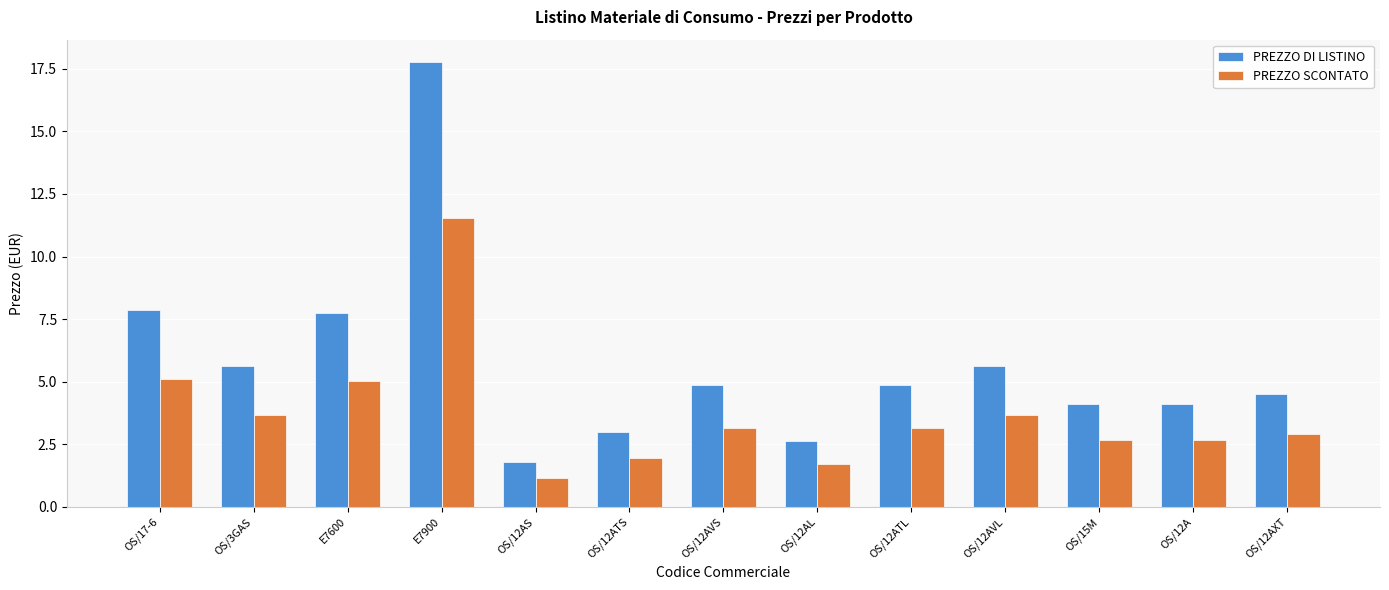

What is the difference between the highest and lowest values at E7600?

2.7